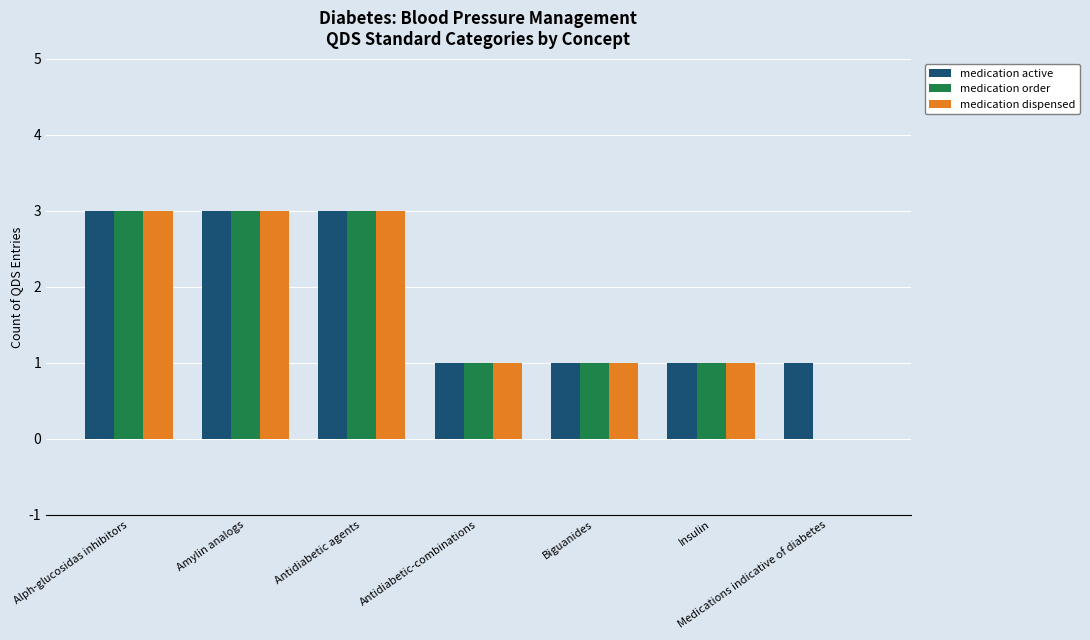

Reading right to left, transcribe all the data shown in this chart.

medication active: Medications indicative of diabetes=1	Insulin=1	Biguanides=1	Antidiabetic-combinations=1	Antidiabetic agents=3	Amylin analogs=3	Alph-glucosidas inhibitors=3
medication order: Medications indicative of diabetes=0	Insulin=1	Biguanides=1	Antidiabetic-combinations=1	Antidiabetic agents=3	Amylin analogs=3	Alph-glucosidas inhibitors=3
medication dispensed: Medications indicative of diabetes=0	Insulin=1	Biguanides=1	Antidiabetic-combinations=1	Antidiabetic agents=3	Amylin analogs=3	Alph-glucosidas inhibitors=3